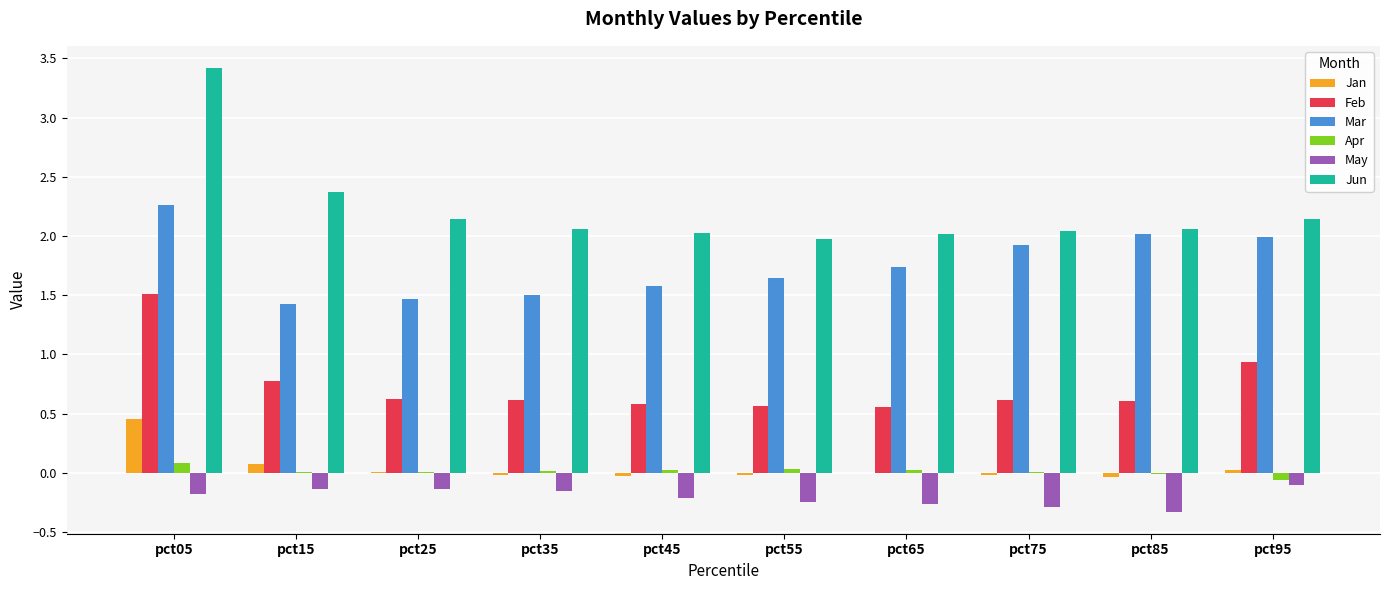

What is the greatest value displayed?

3.4